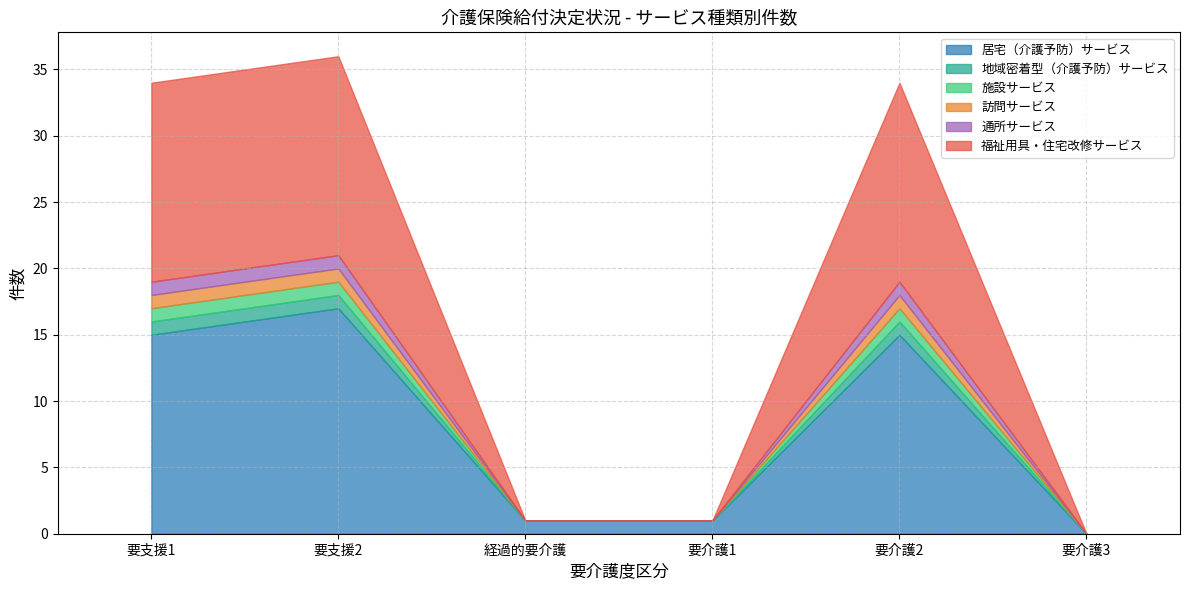

List the series in order of their peak value, highest first.

居宅（介護予防）サービス, 福祉用具・住宅改修サービス, 地域密着型（介護予防）サービス, 施設サービス, 訪問サービス, 通所サービス